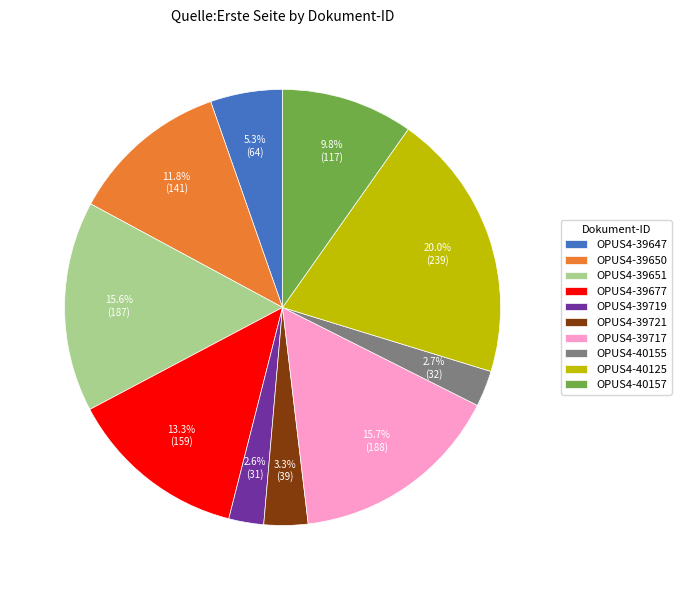

Approximately how many times larger is the value at OPUS4-40157 compared to OPUS4-39719?

3.8